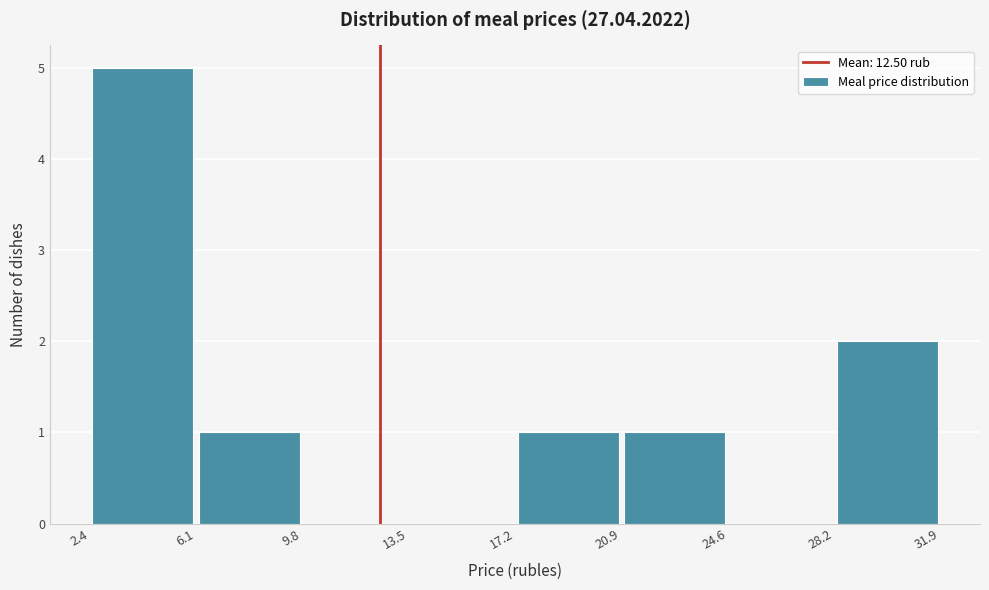

Over which range of the x-axis is the bar tallest?

2.4 to 6.1